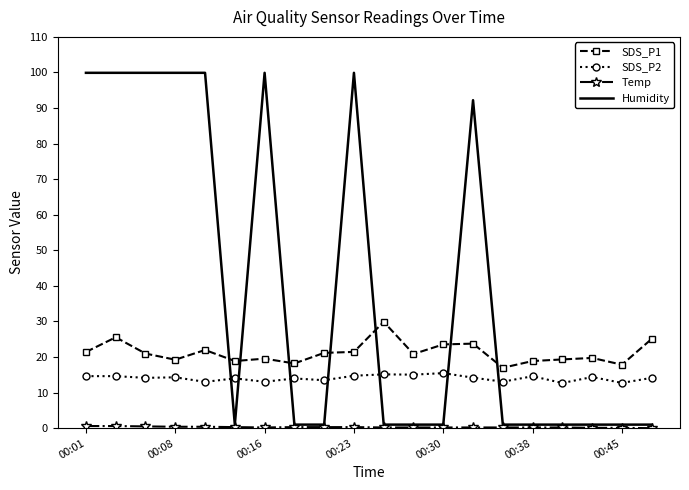

True or false: SDS_P2 and SDS_P1 intersect in this chart.

False